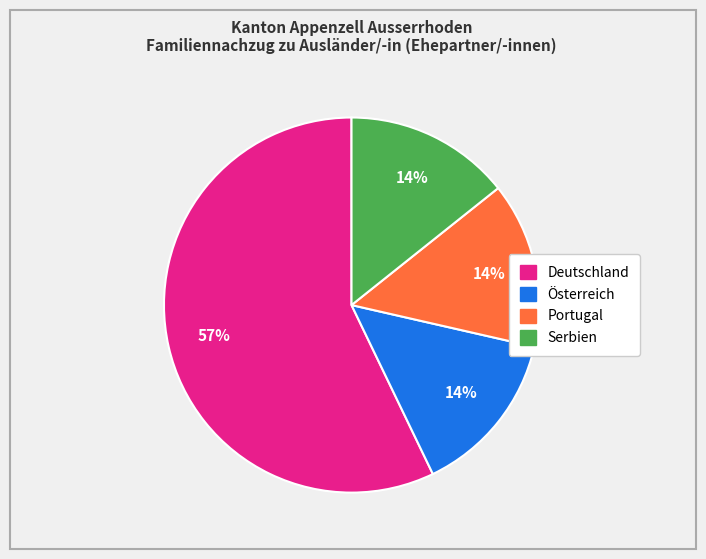

Is it true that Deutschland is 48% of the pie?

False